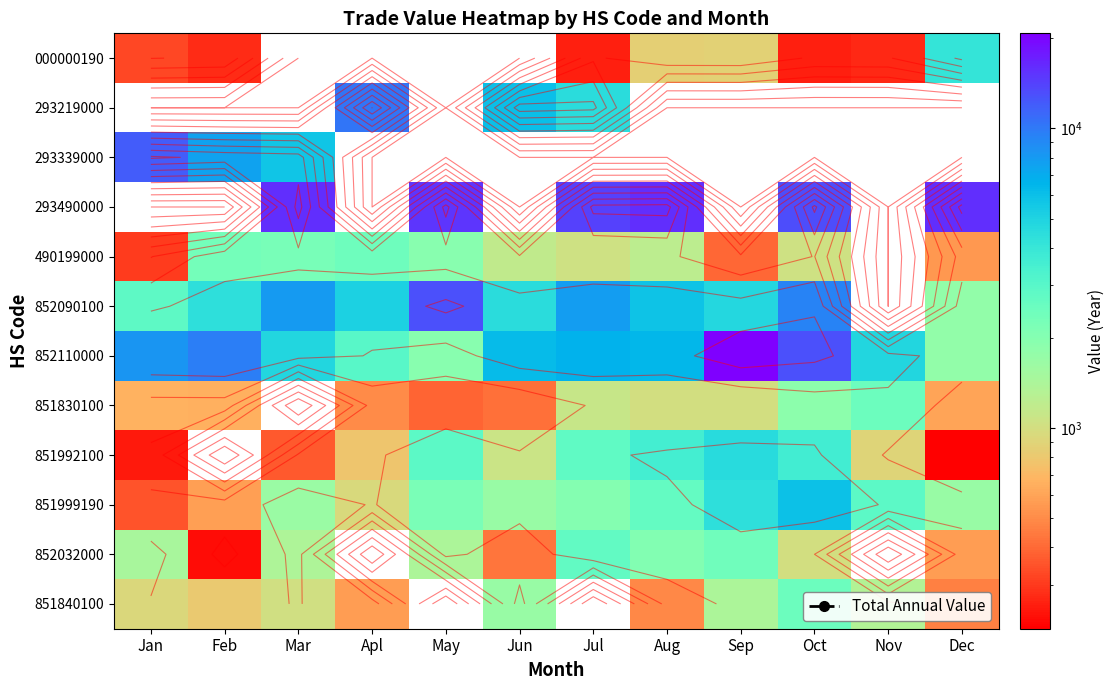

What is the difference between the highest and lowest values at Mar?

15785